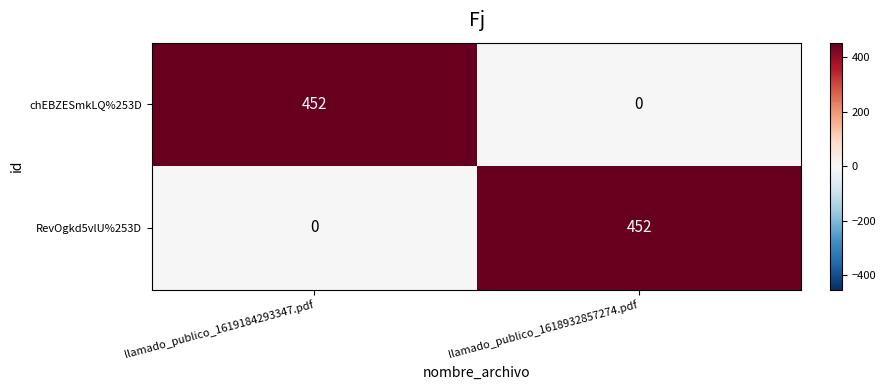

What is the total value across all series at llamado_publico_1618932857274.pdf?

452